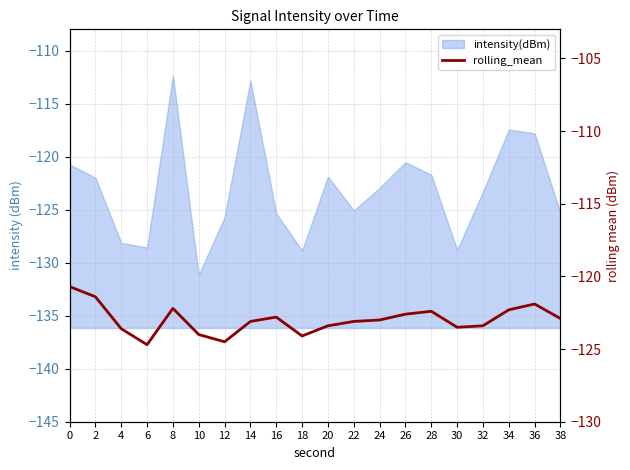

Is it true that the value at 14 is -123.1?

True